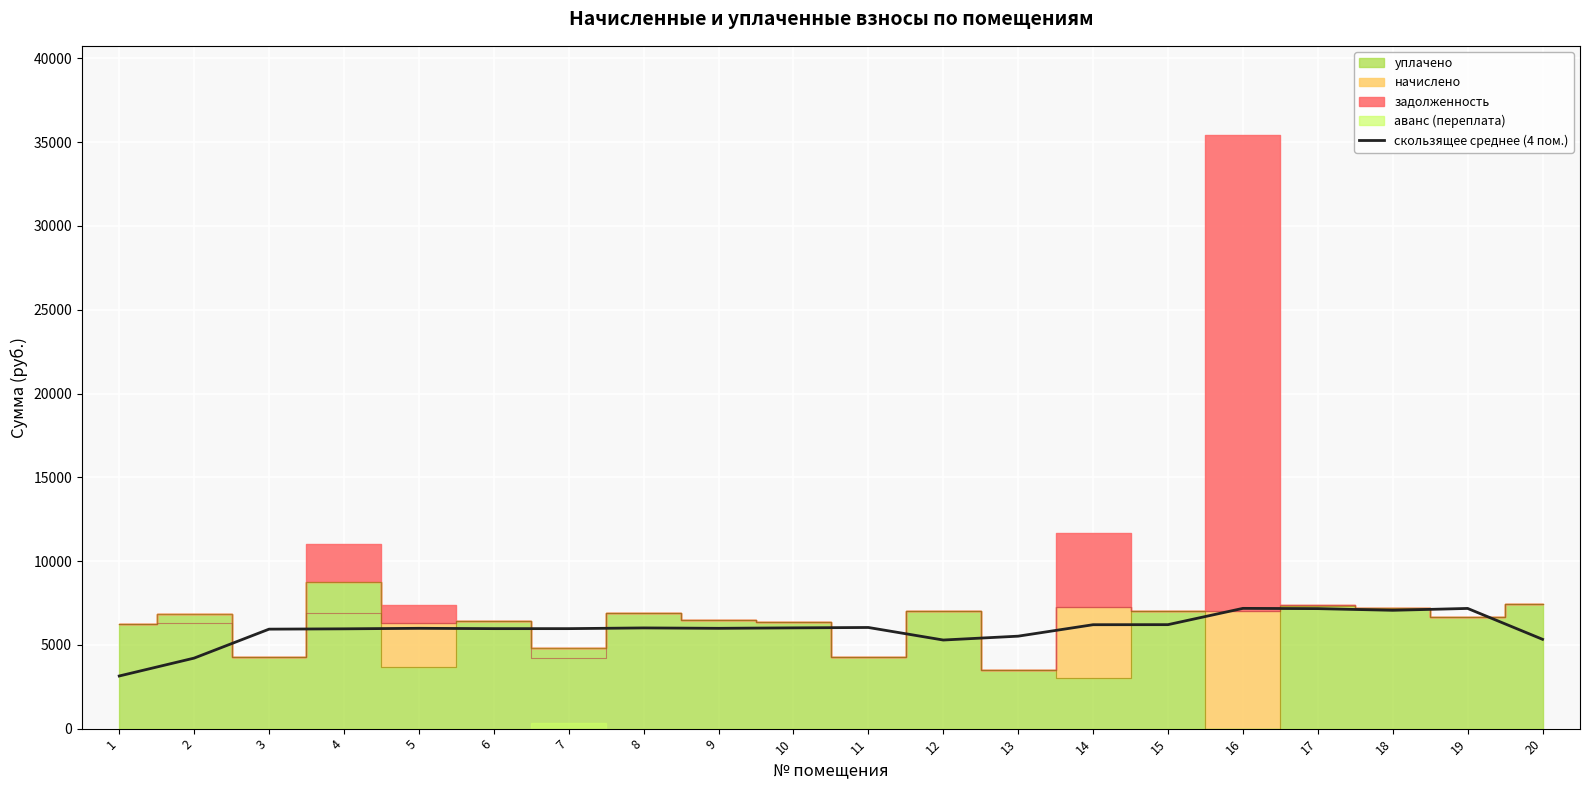

How many data points are less than 5986?

9